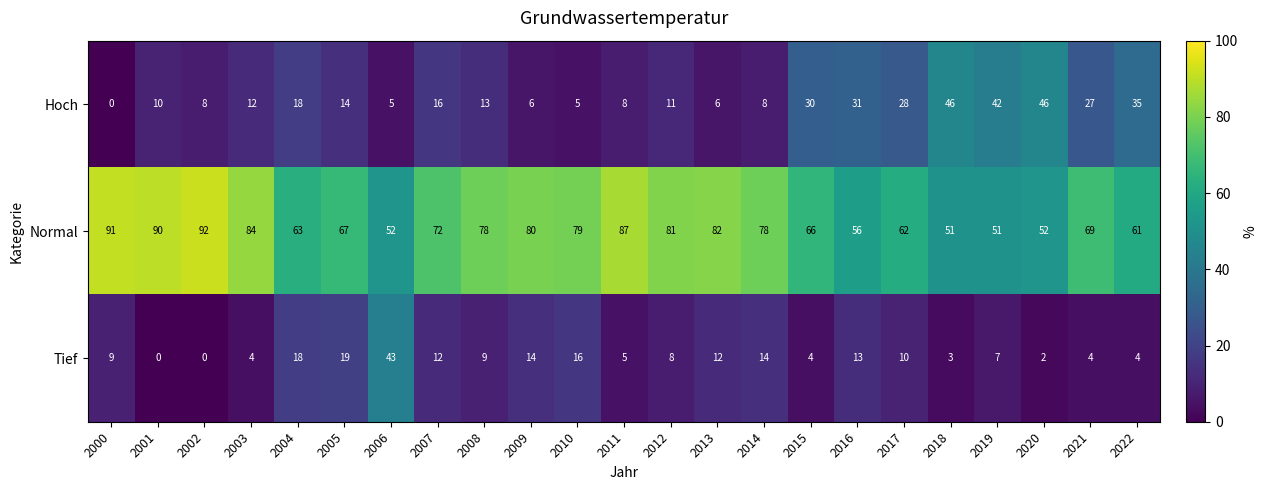

How many categories are shown in the chart?

23